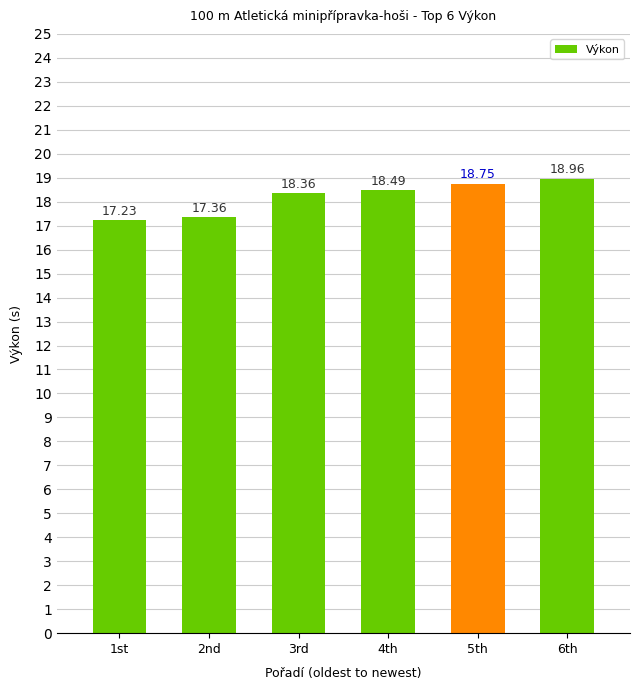

Count the values in the range 17 to 18.

2